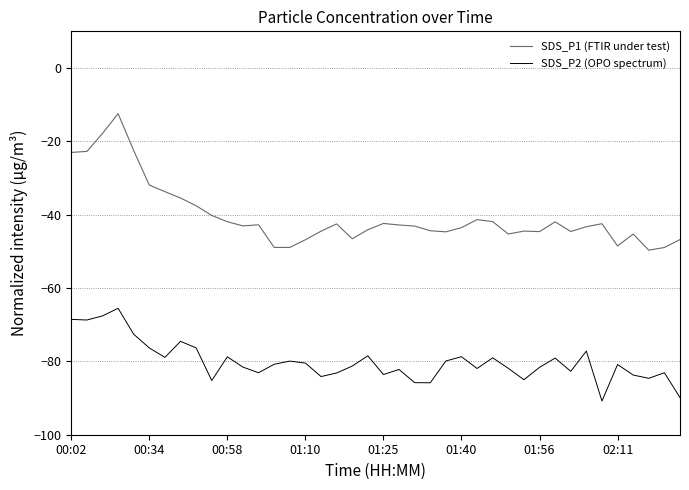

What is the lowest value of the SDS_P2 (OPO spectrum) series?

-90.8